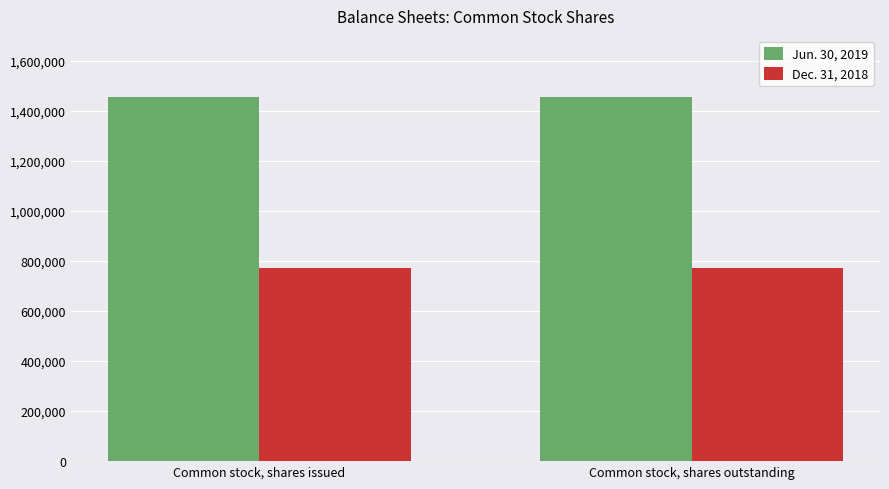

What is the minimum value shown in the chart?

773558